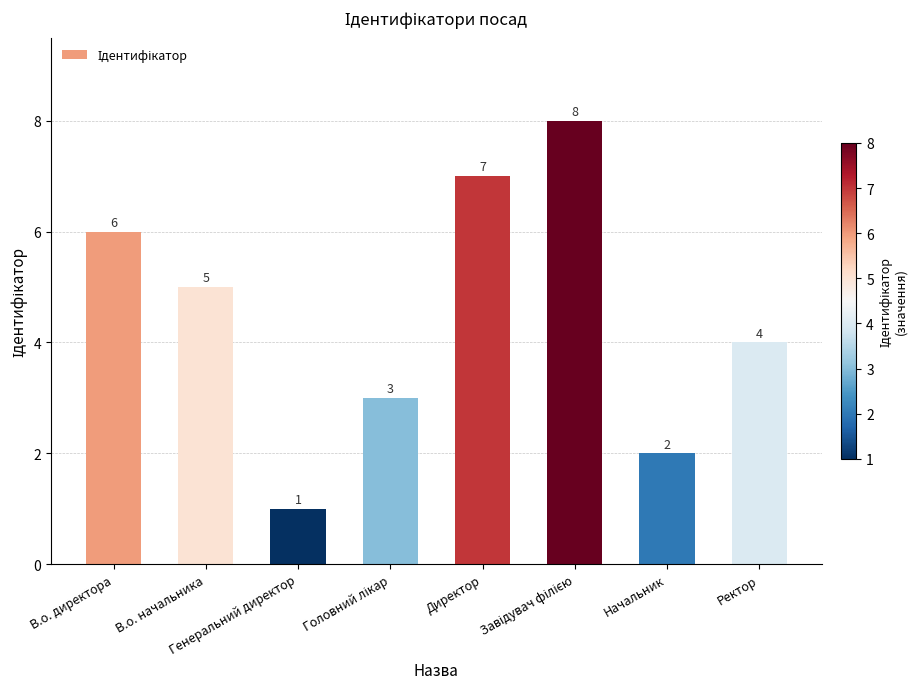

What is the greatest value displayed?

8